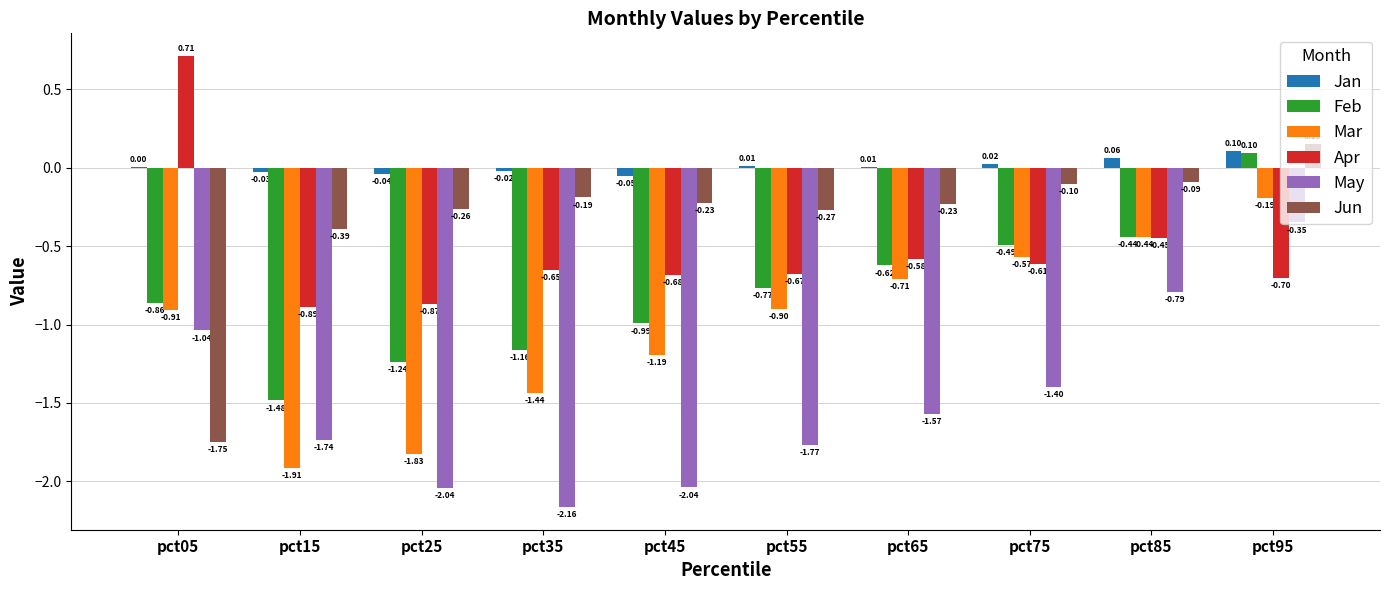

Which series has the largest total across all categories?

Jan